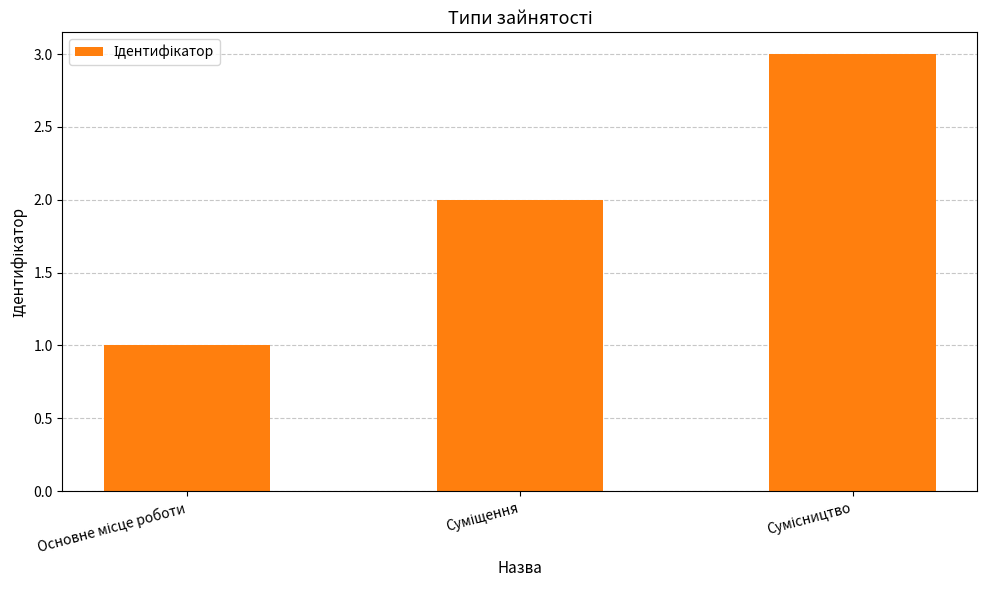

What is the greatest value displayed?

3